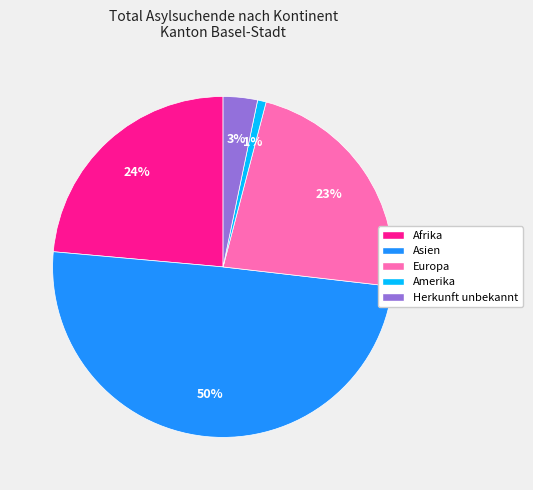

Rank the categories by value from highest to lowest.

Asien, Afrika, Europa, Herkunft unbekannt, Amerika